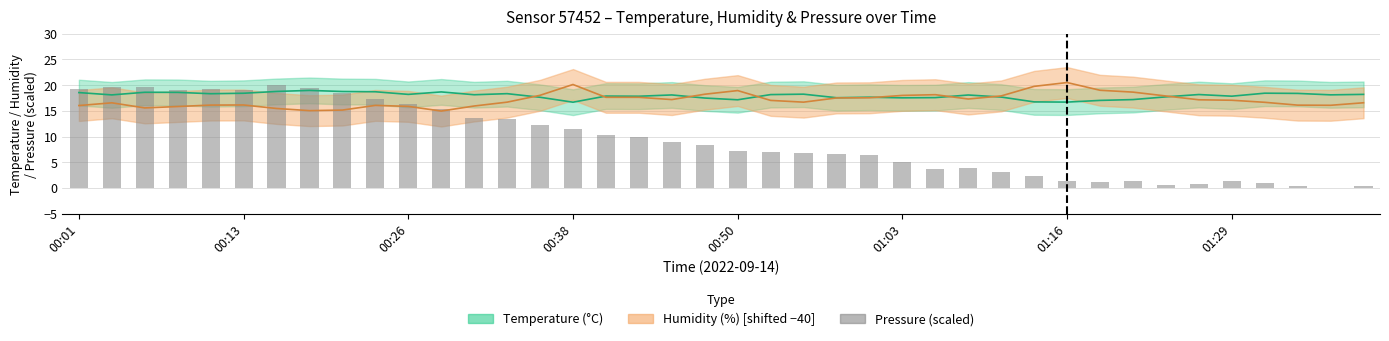

At which category does the chart reach its minimum across all series?

38